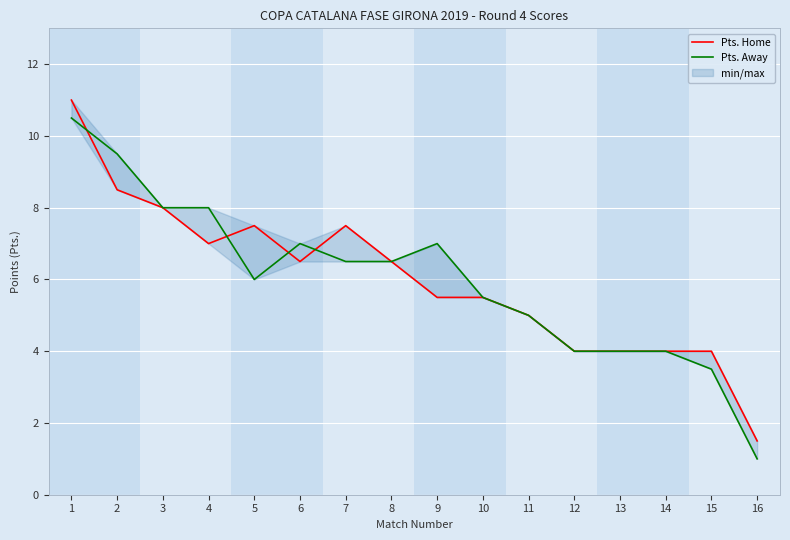

At which category does the chart reach its minimum across all series?

16